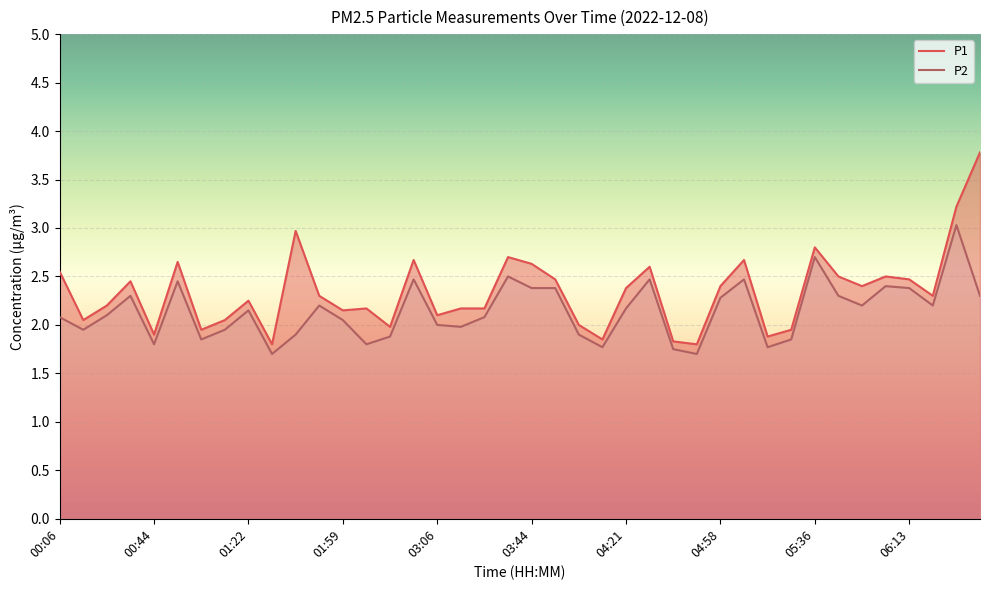

What is the value of the P2 point at the 12th from the left?

2.2